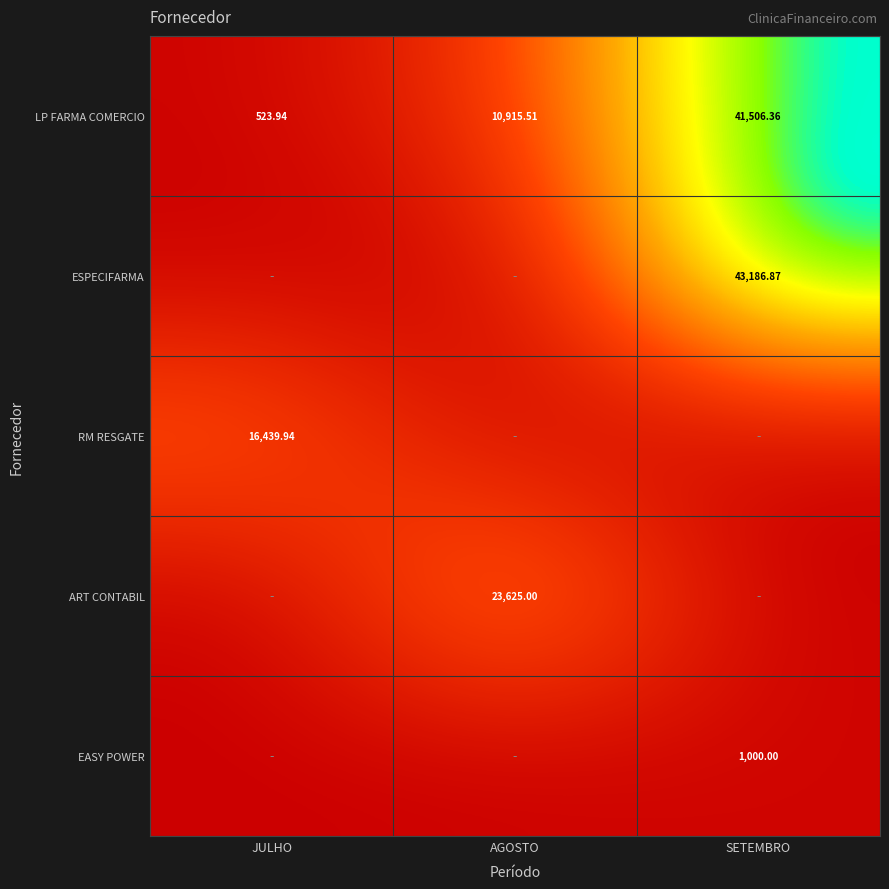

Is the value of RM RESGATE at JULHO greater than the value of ESPECIFARMA at SETEMBRO?

No